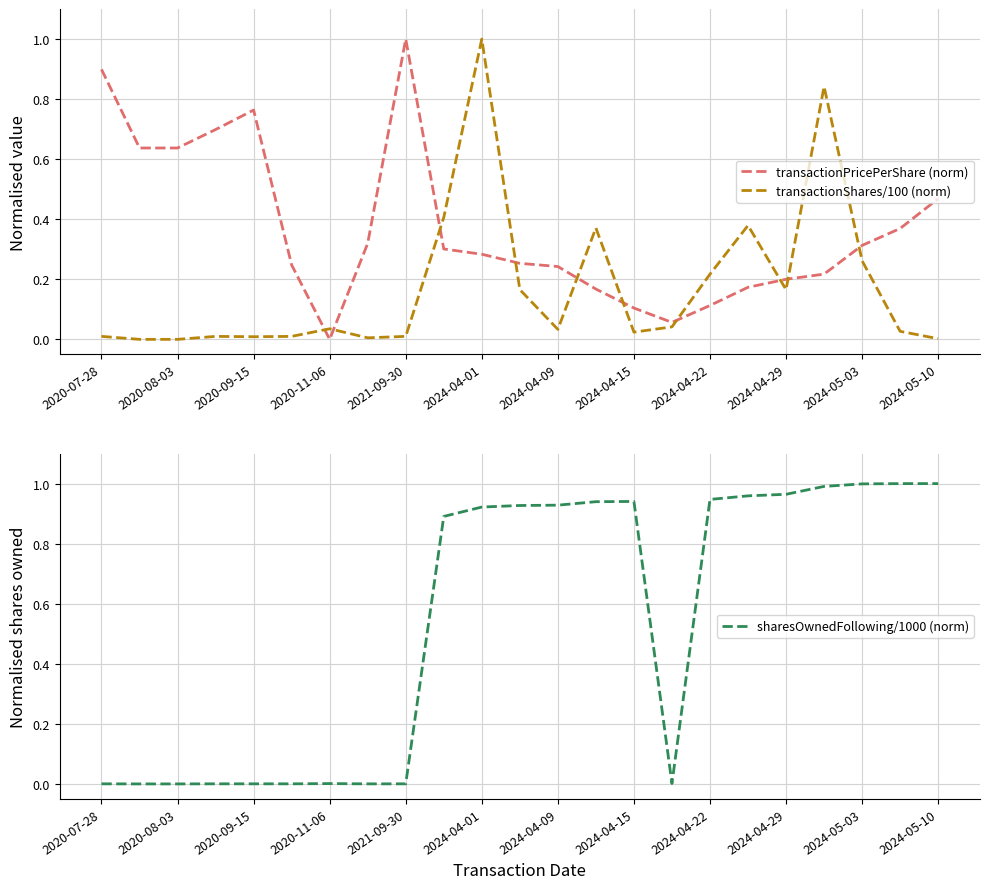

The value of transactionPricePerShare (norm) at 2024-05-10 is 0.8. True or false?

False